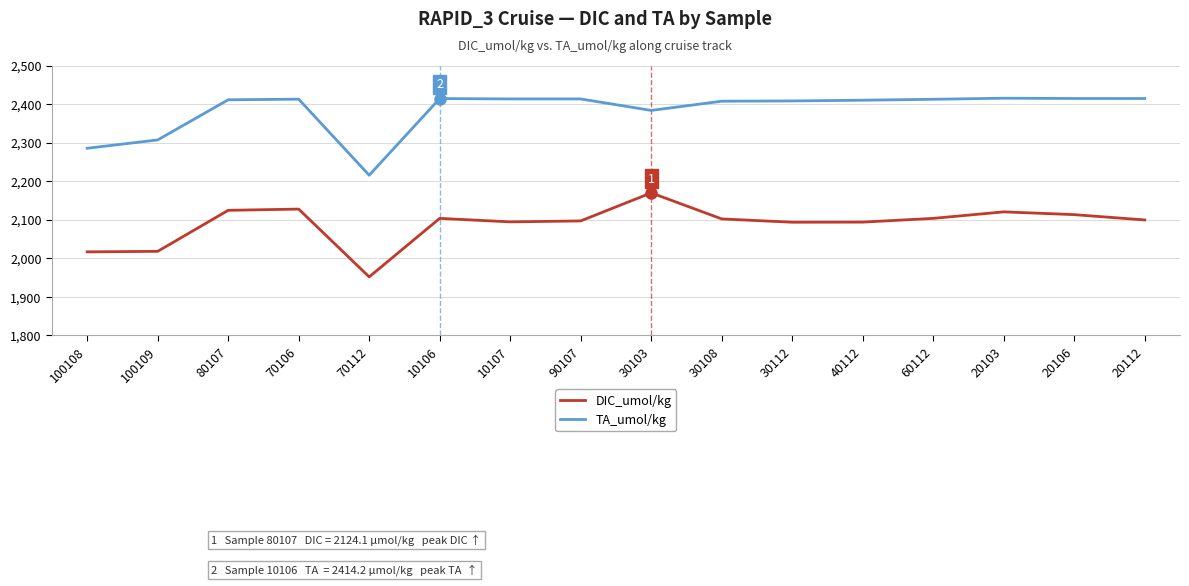

Is the value of TA_umol/kg at 30103 greater than the value of DIC_umol/kg at 60112?

Yes